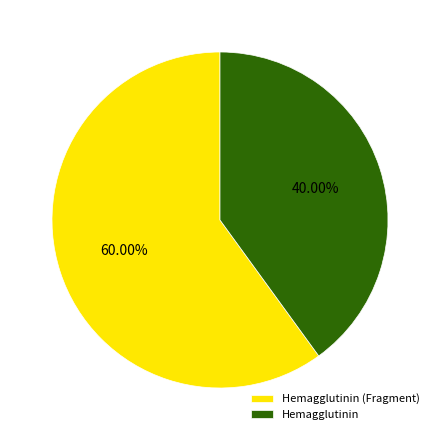

Which slice represents more than half of the pie?

Hemagglutinin (Fragment)